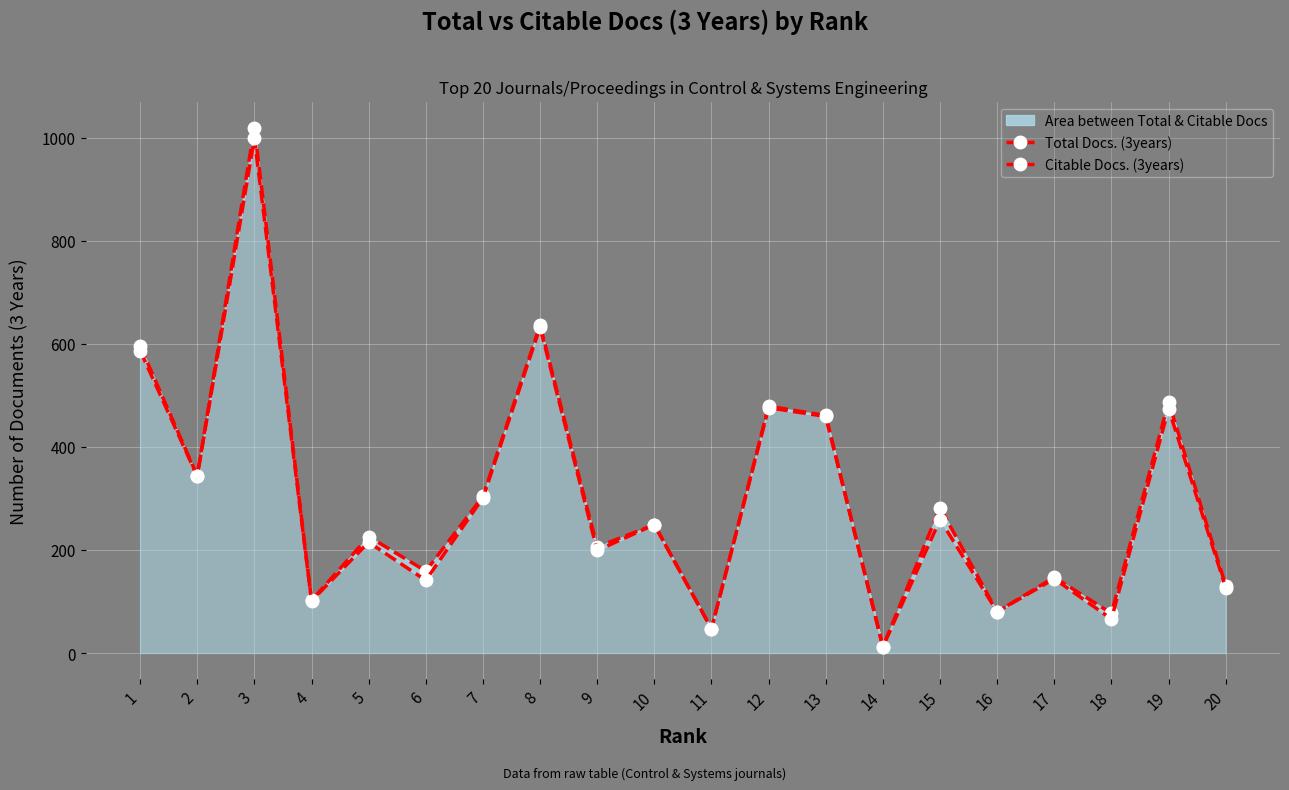

What is the average value of the Citable Docs. (3years) series?

296